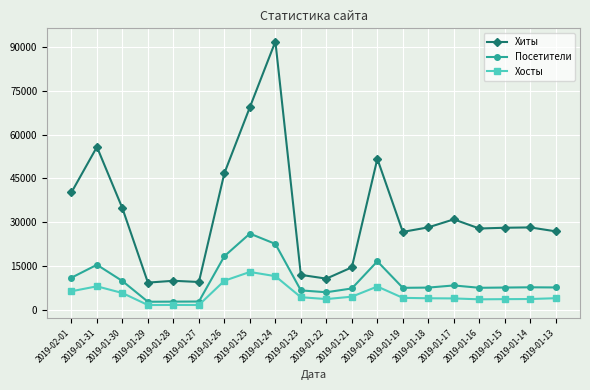

Which series has the largest total across all categories?

Хиты